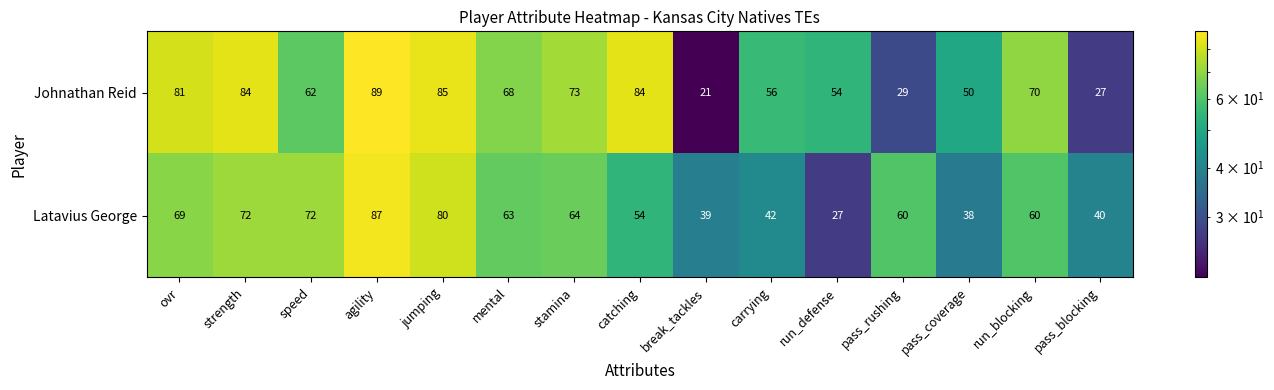

At run_blocking, list the series in order from smallest to largest.

Latavius George, Johnathan Reid